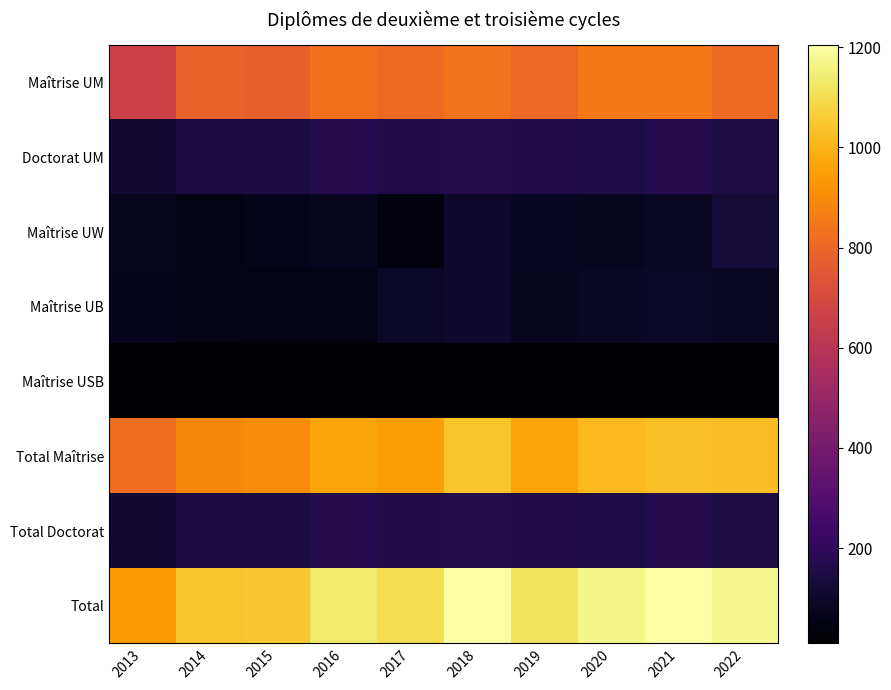

At how many categories does at least one series exceed 329?

10